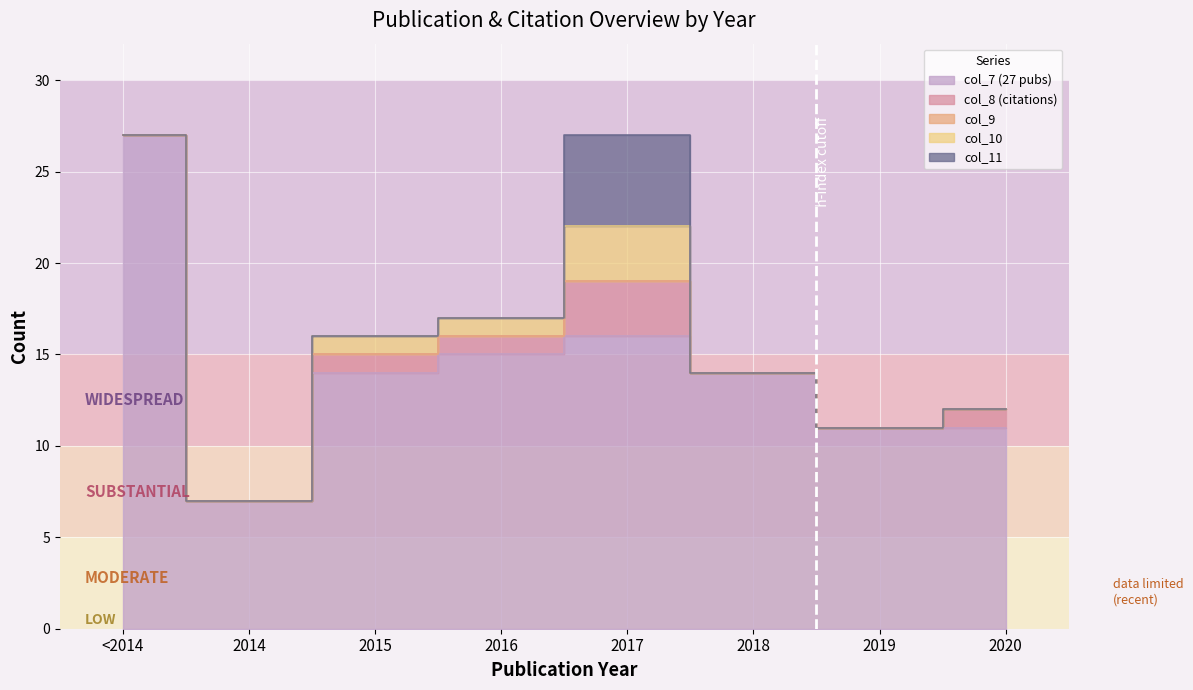

What is the difference between the highest and lowest values at 2014?

7